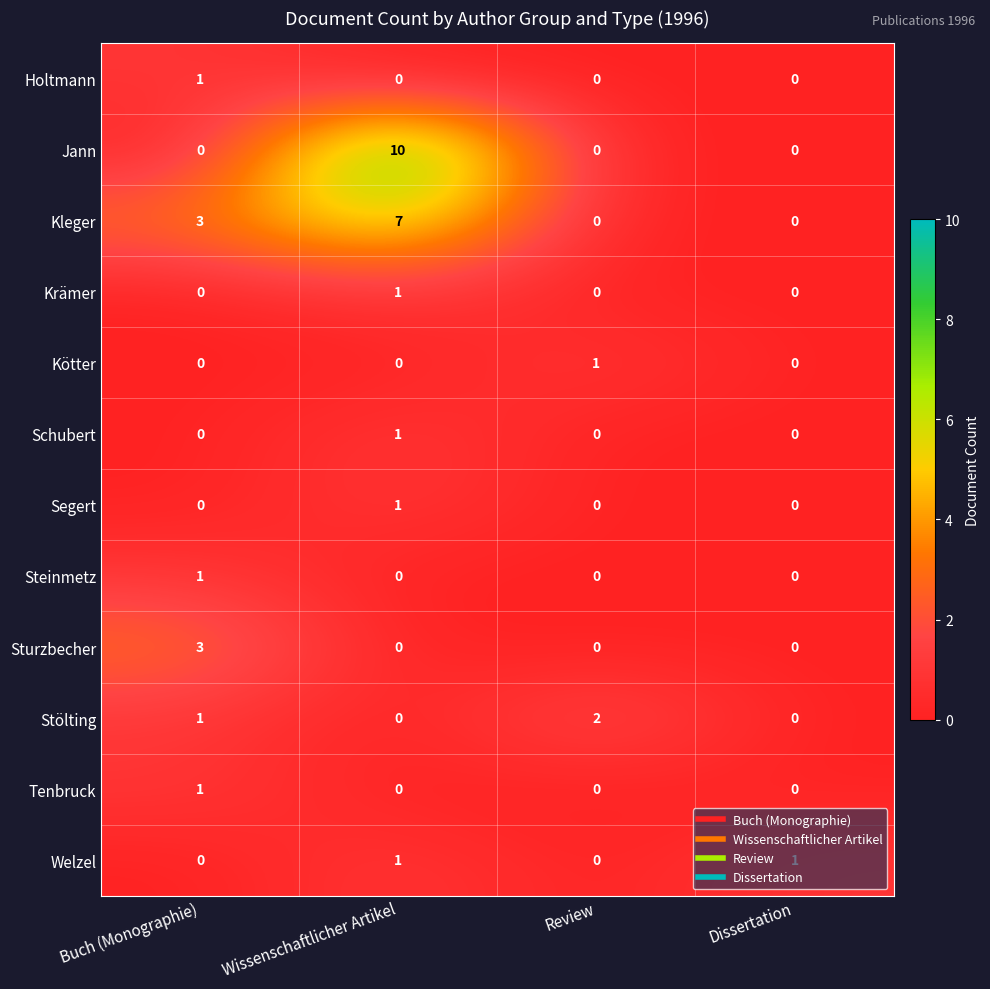

What is the total value across all series at Review?

3